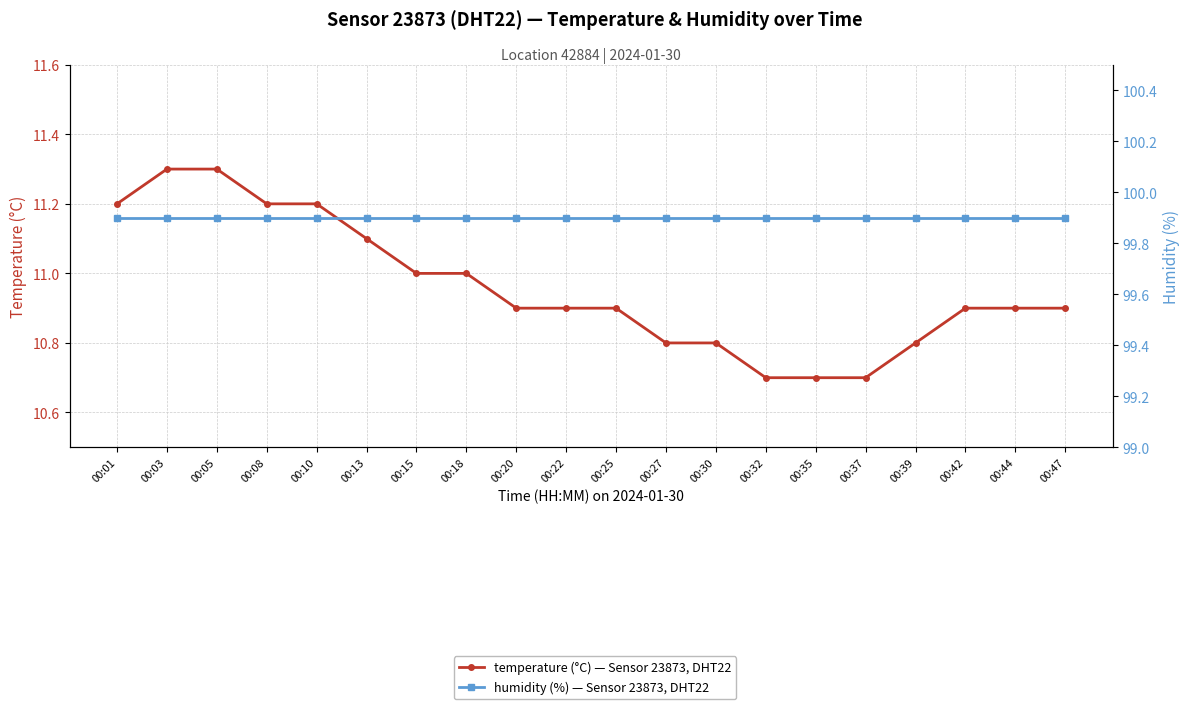

True or false: temperature and humidity intersect in this chart.

False